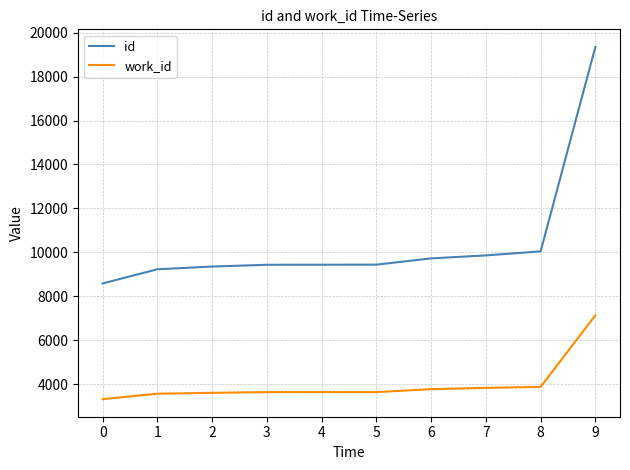

What is the sum of all id values?

104461